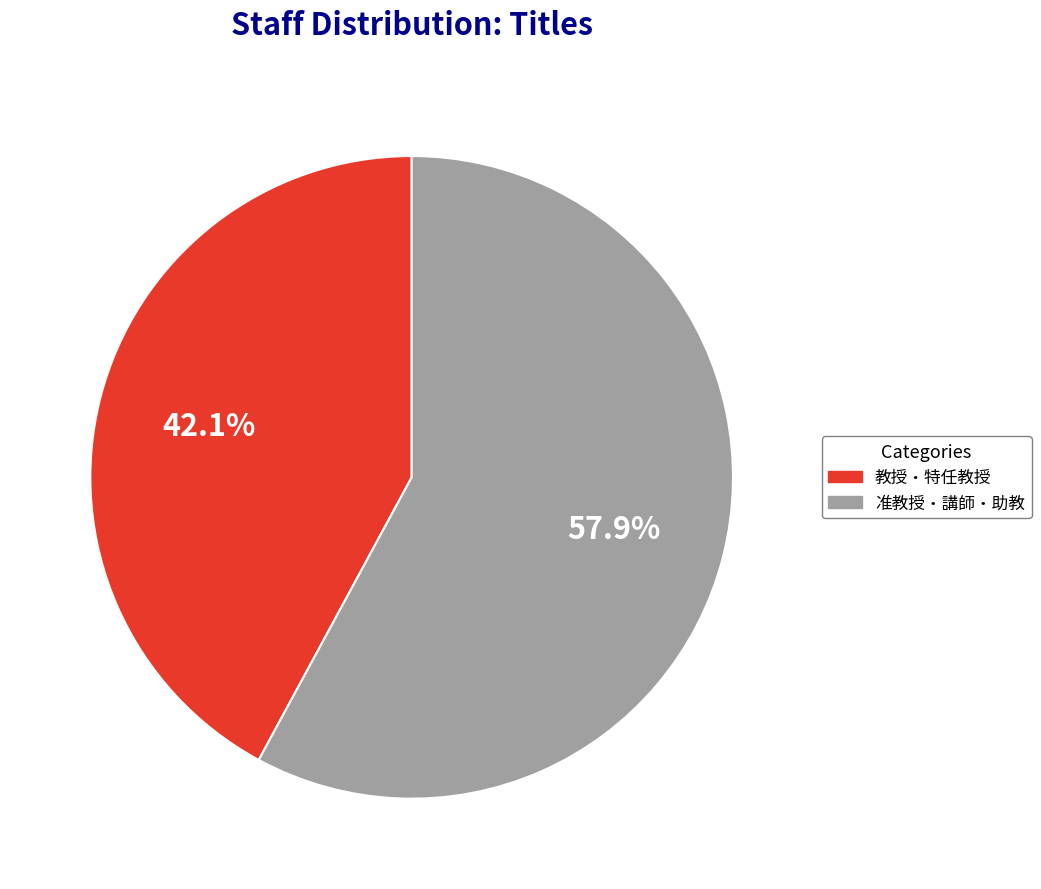

To the nearest percent, what is the average slice percentage?

50%